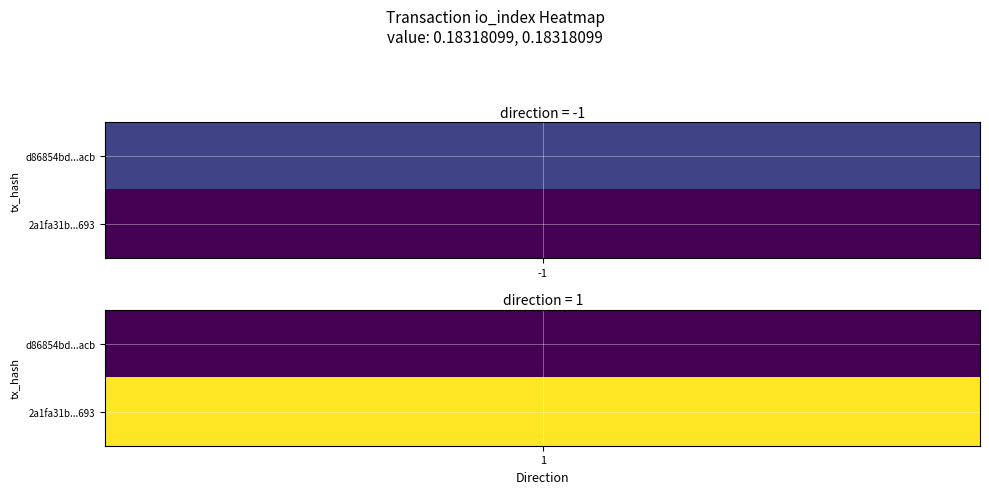

Which series has the largest total across all categories?

2a1fa31b45dc41ac9593a4e3f89465c4f89d693